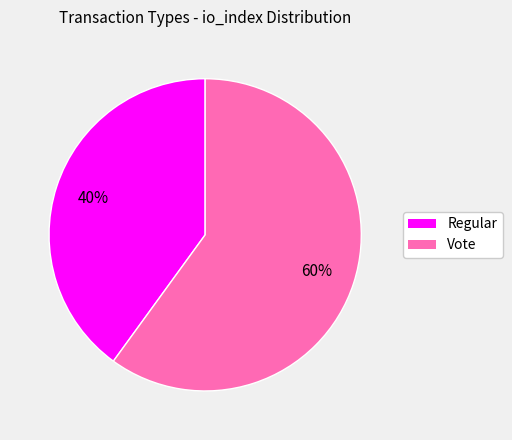

To the nearest percent, what percentage of the pie is Regular?

40%